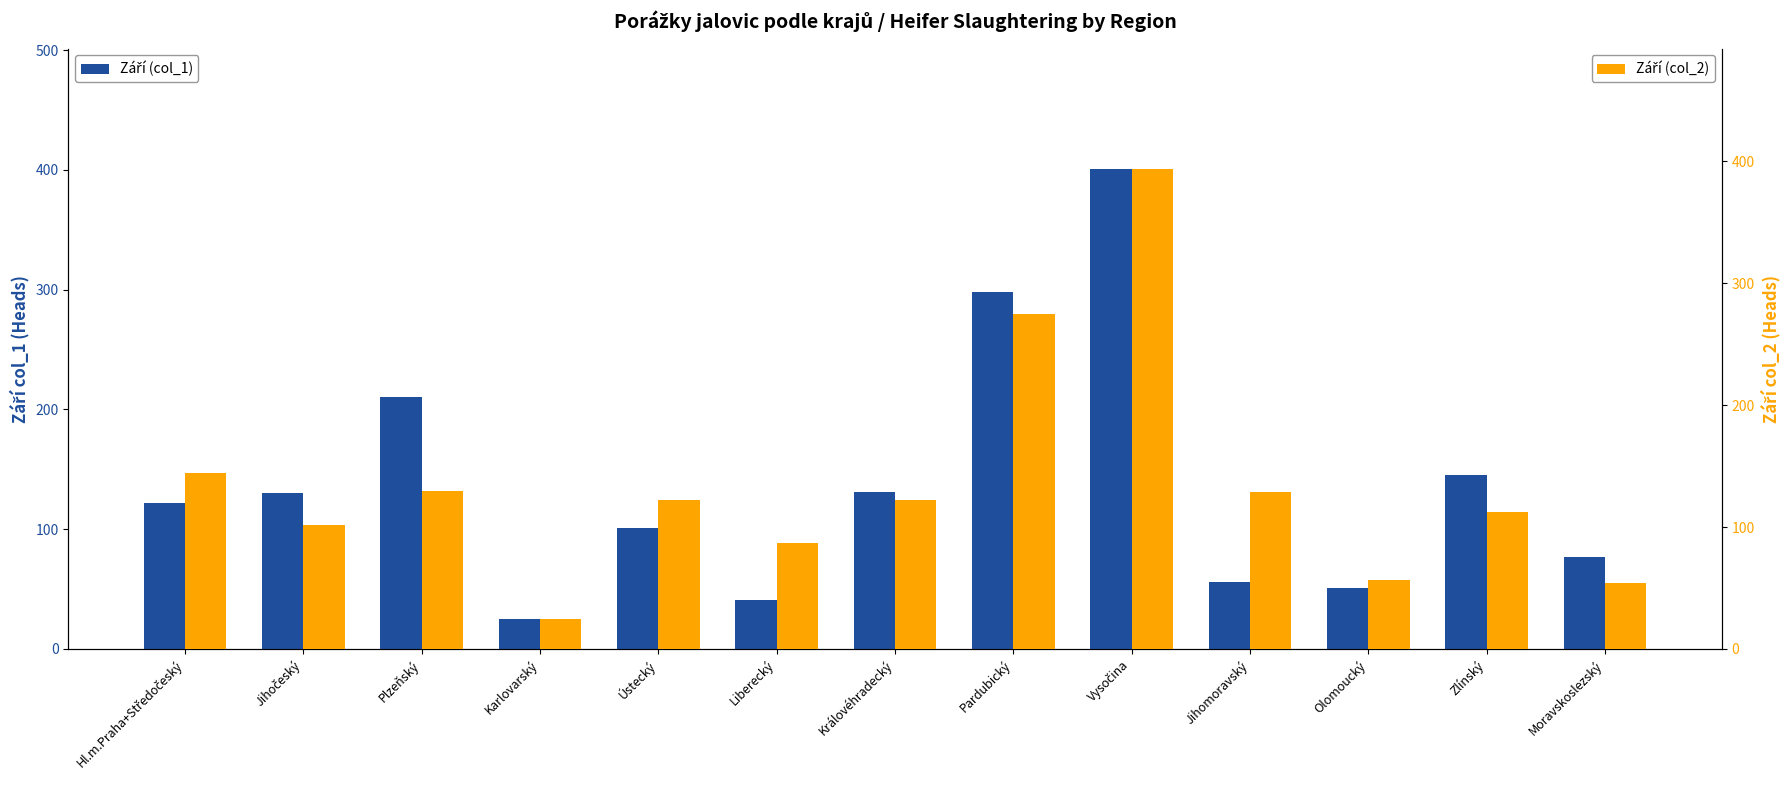

The value of Září (col_1) at Moravskoslezský is 45. True or false?

False